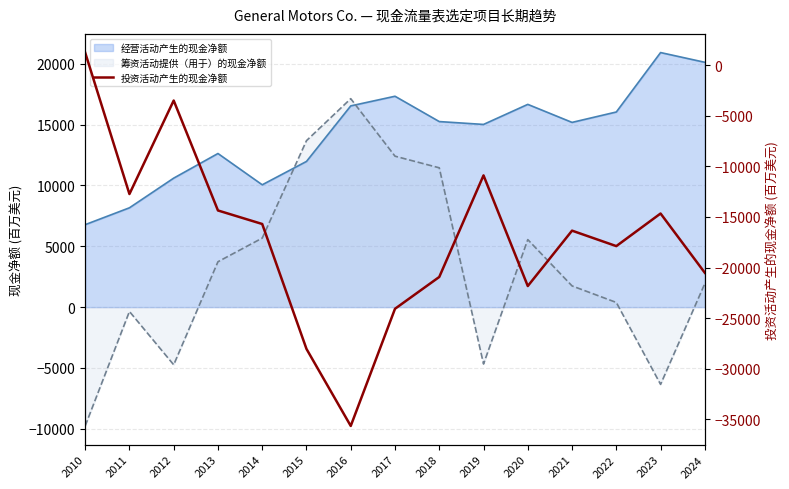

What is the minimum value shown in the chart?

-35643